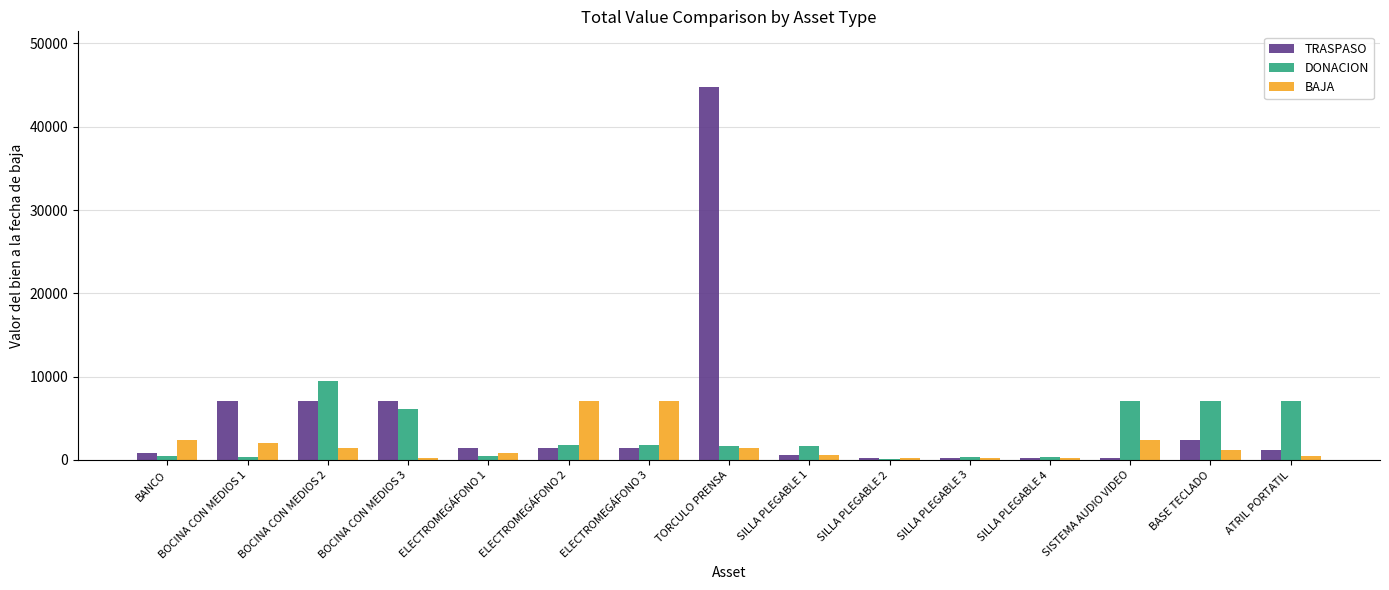

Which series has the largest range (max minus min)?

TRASPASO